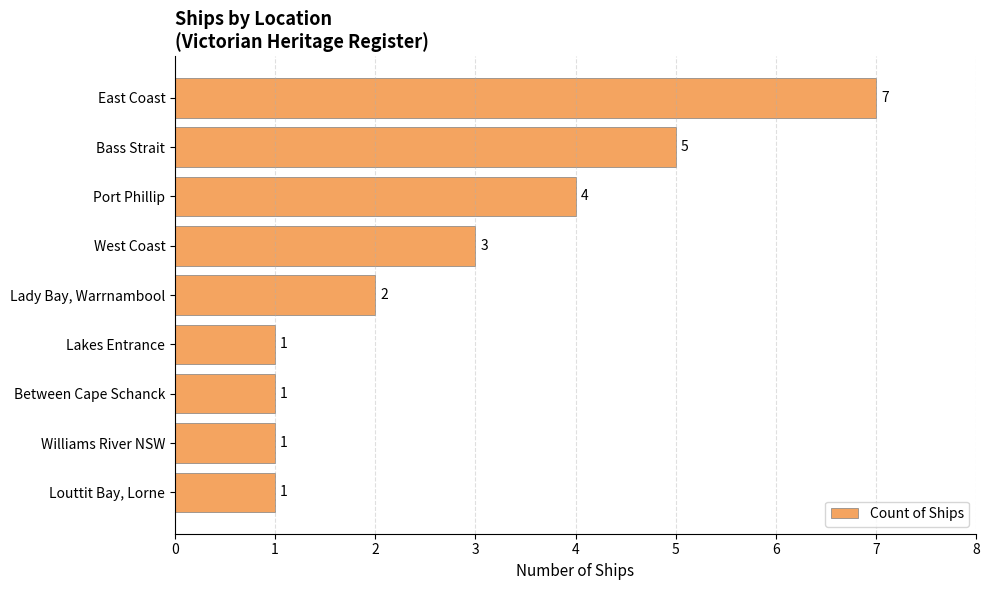

What is the change in value from Bass Strait to Louttit Bay, Lorne?

-4